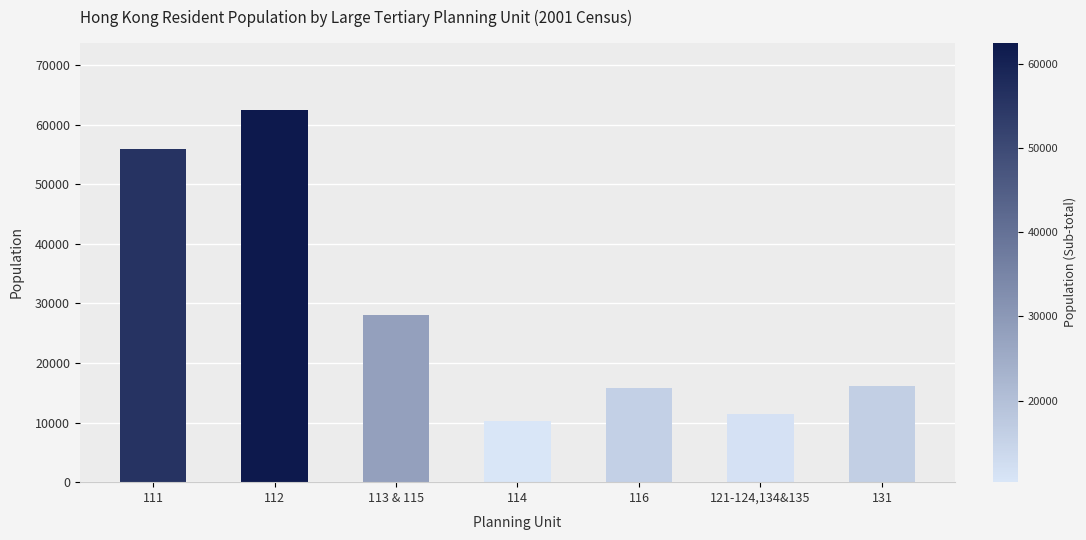

What is the ratio of the value at 114 to the value at 116?

0.7